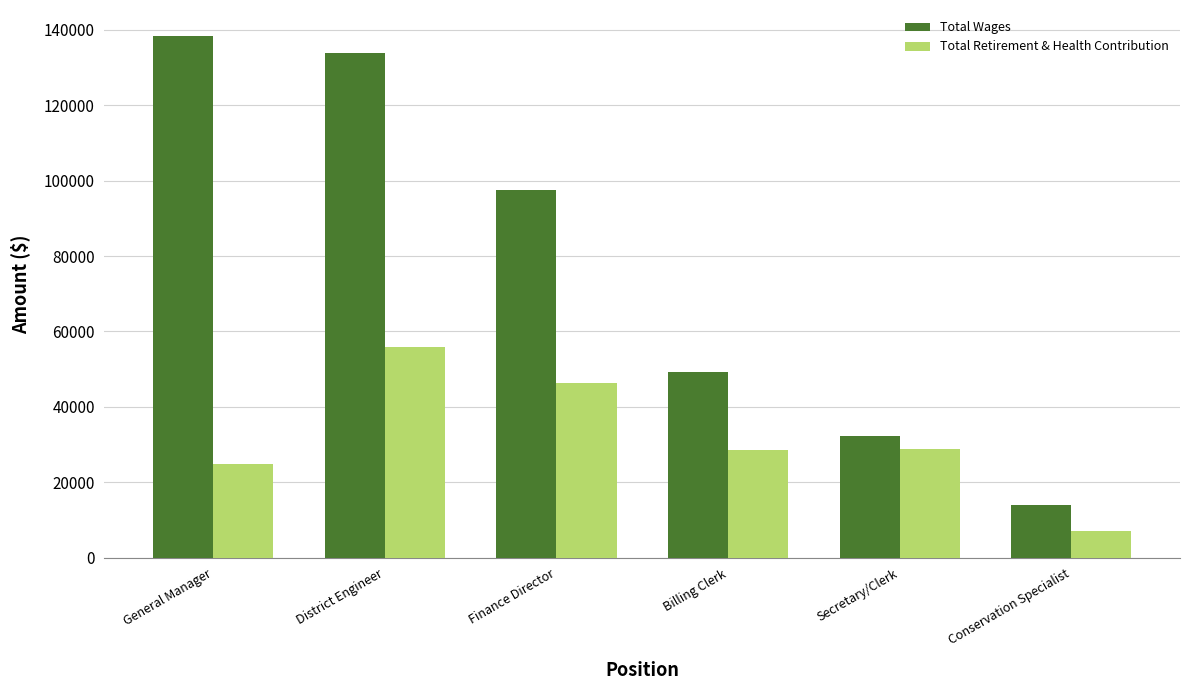

How many bars are there in each group?

2